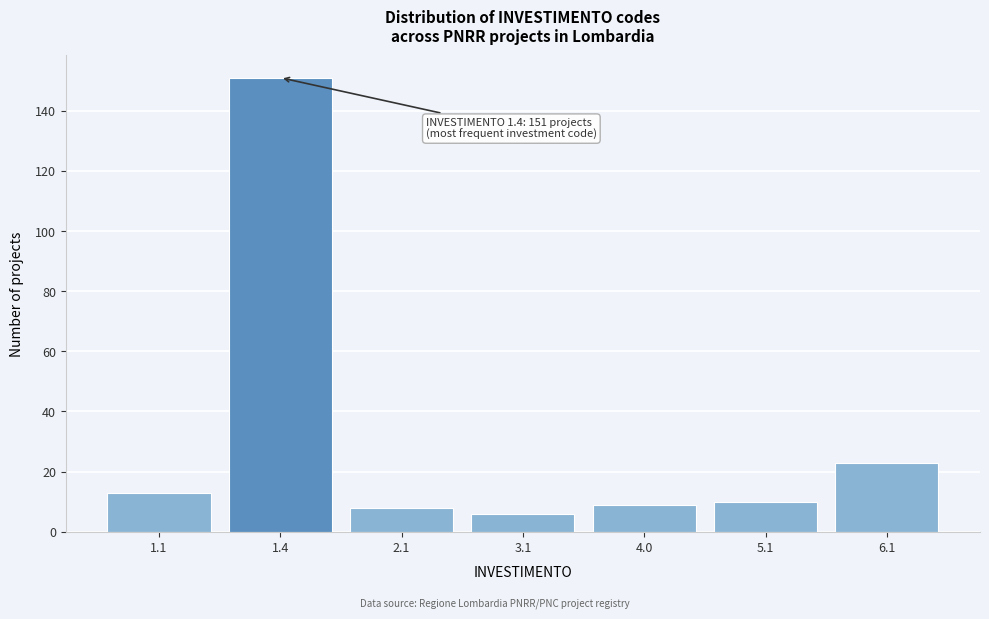

Reading left to right, list all the values displayed in this chart.

13	151	8	6	9	10	23